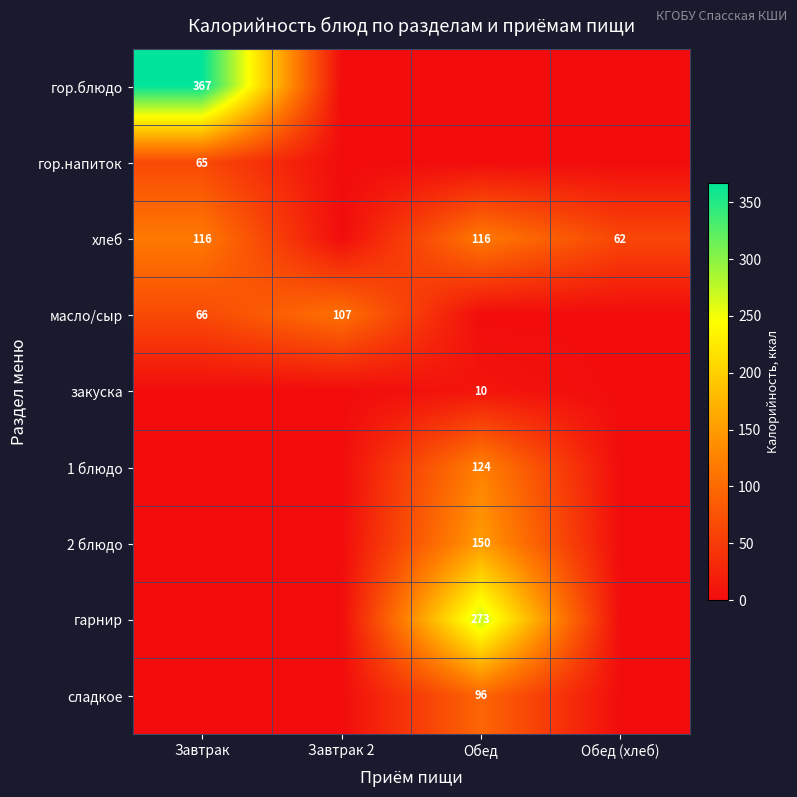

The масло/сыр series shows 140 at Завтрак 2. True or false?

False